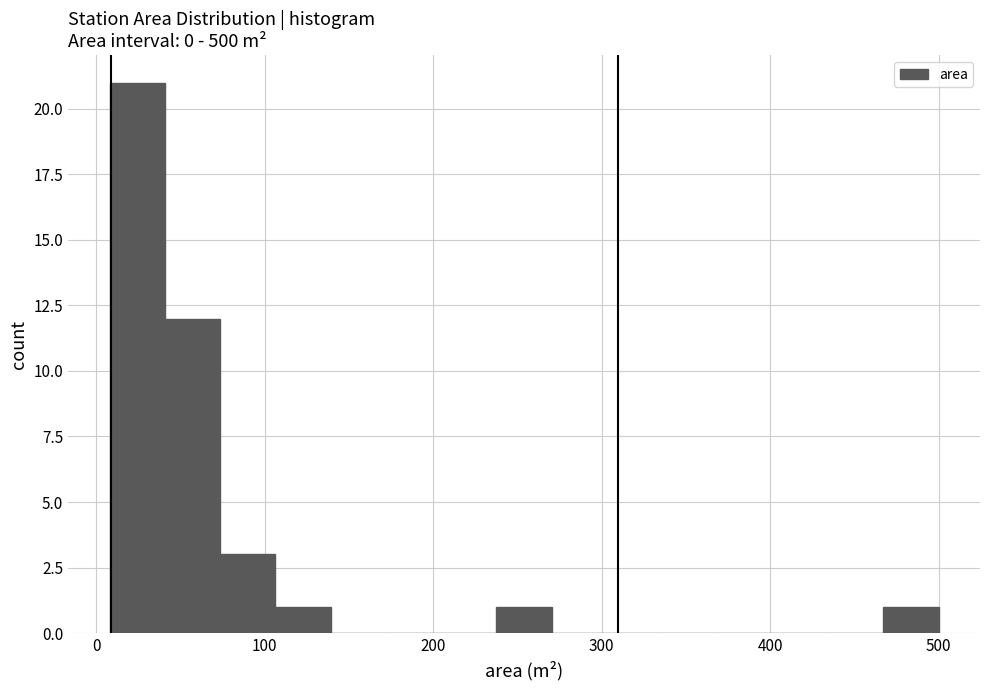

Read against the x-axis, roughly where is the centre of the tallest bar?

20